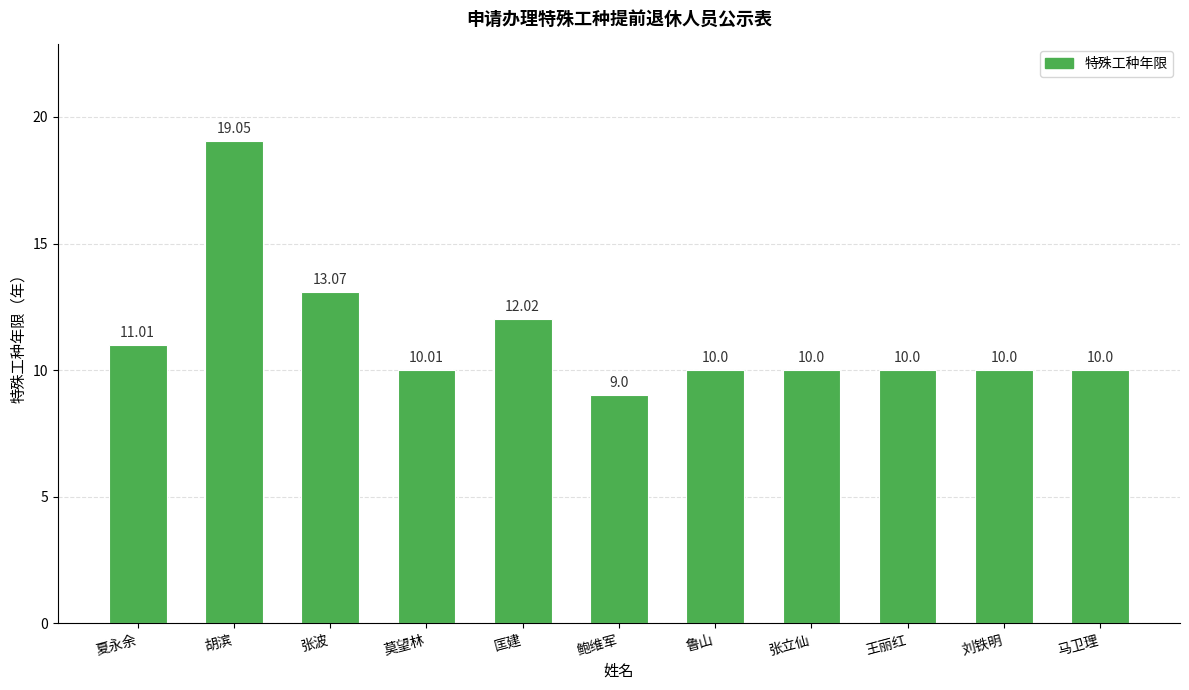

The value at 张立仙 is 17.5. True or false?

False